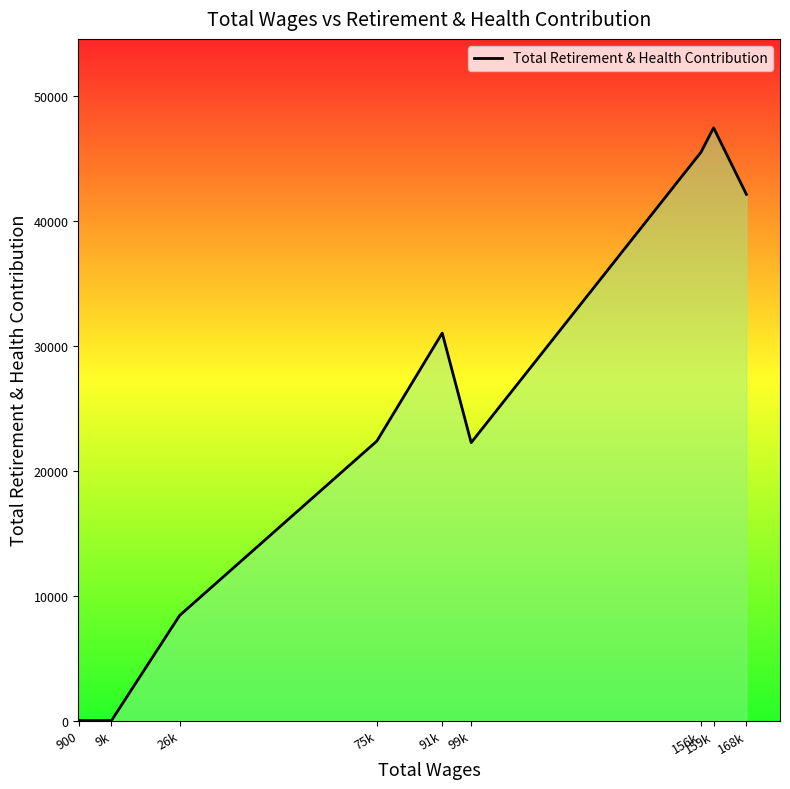

The value at 168k is 72050. True or false?

False